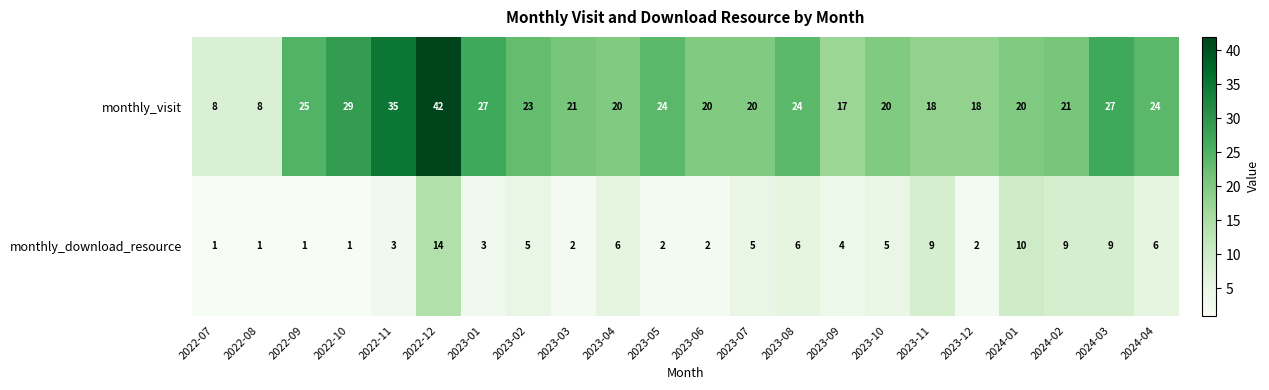

What is the minimum value shown in the chart?

1